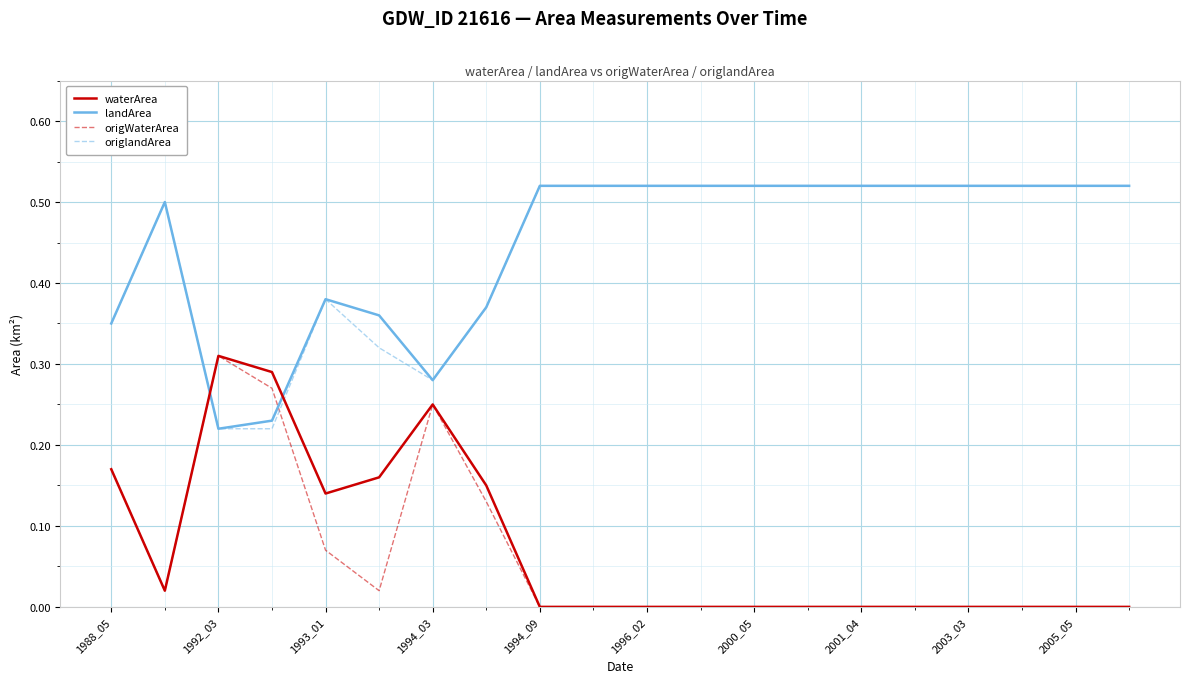

True or false: landArea and waterArea intersect in this chart.

True